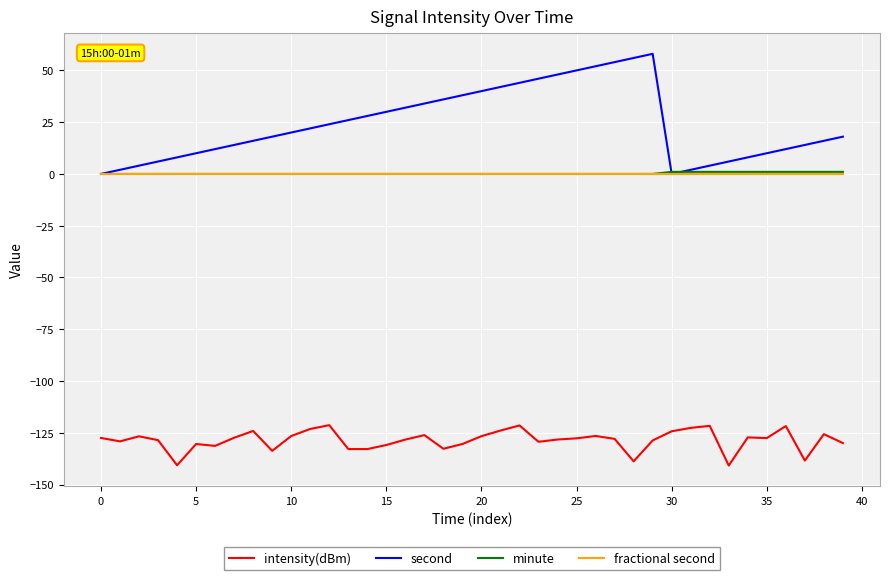

True or false: intensity(dBm) and minute intersect in this chart.

False